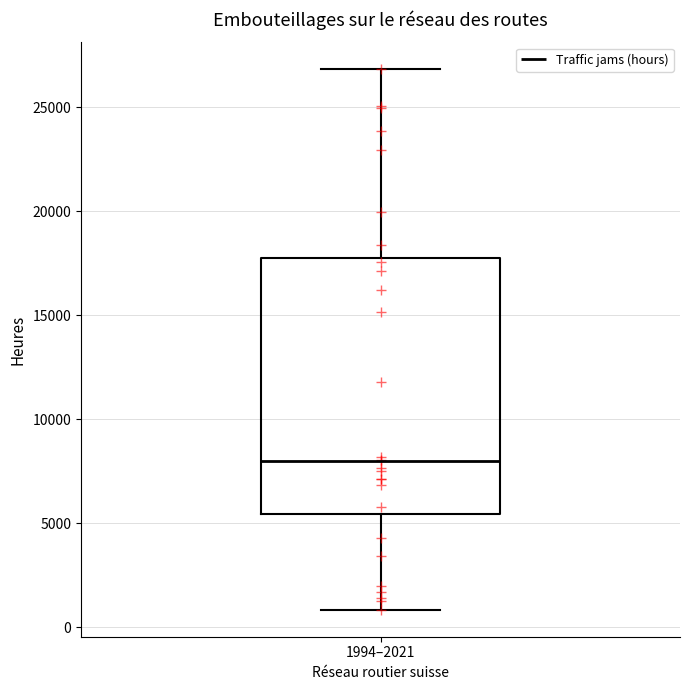

Where does the upper whisker of the box for 1994–2021 end on the y-axis? The values are not printed on the chart, so give them approximately, as read against the axis.

27000